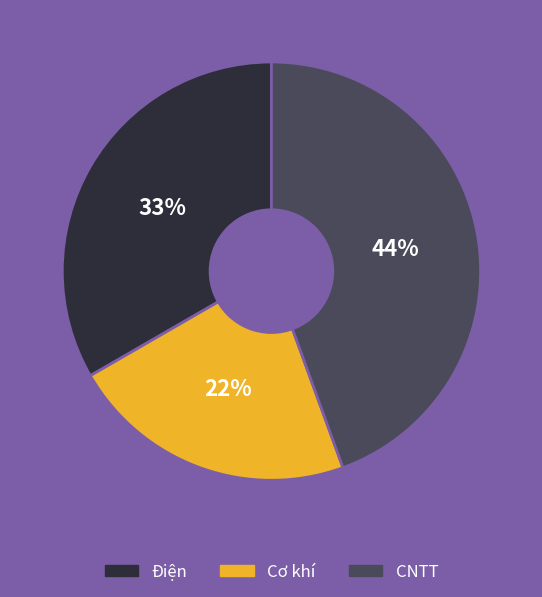

What percentage is the Cơ khí slice, to the nearest percent?

22%